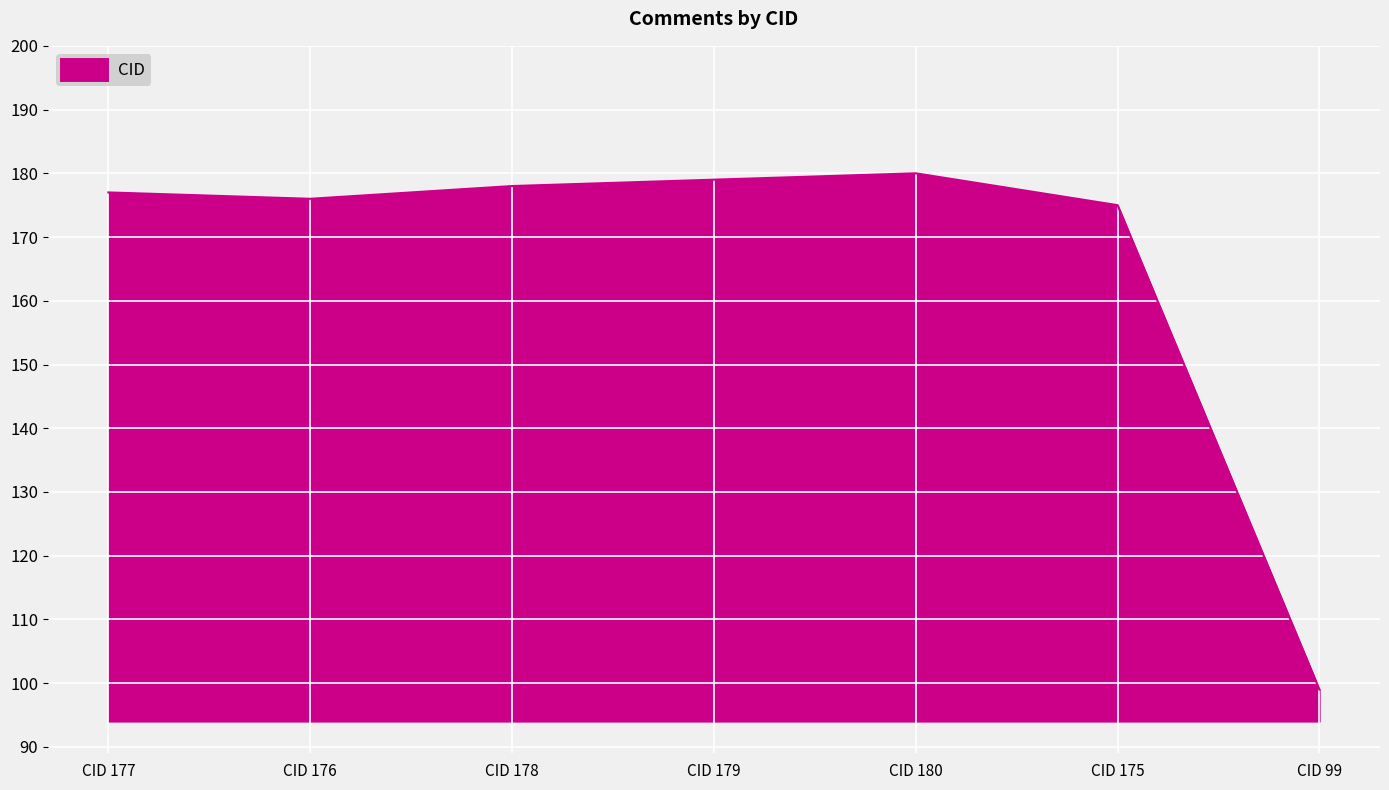

What is the ratio of the value at CID 177 to the value at CID 176?

1.0